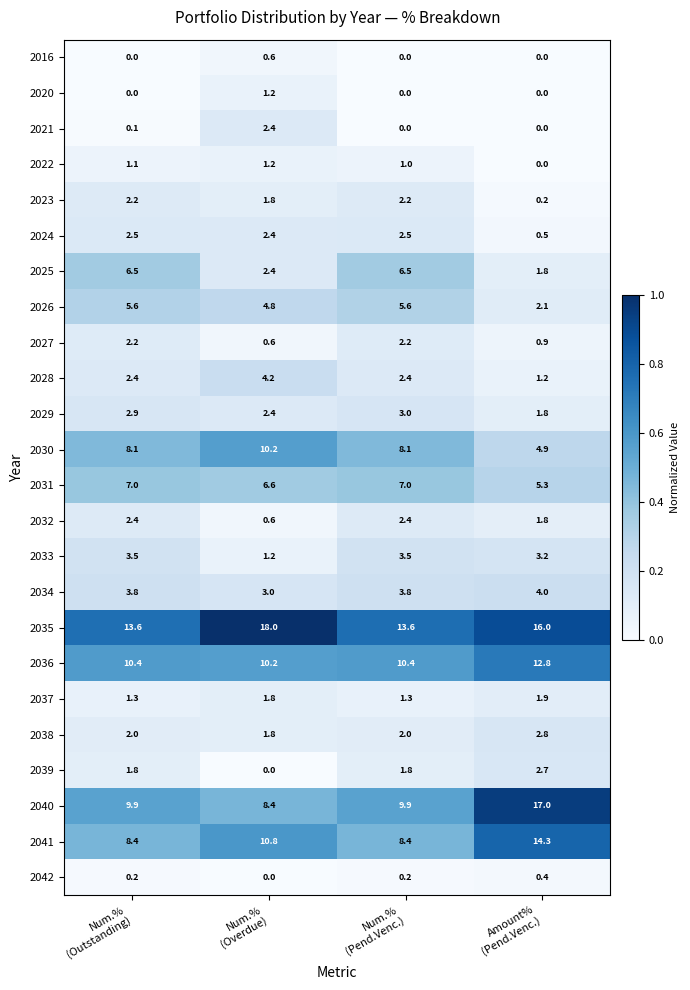

What is the sum of all 2023 values?

6.4